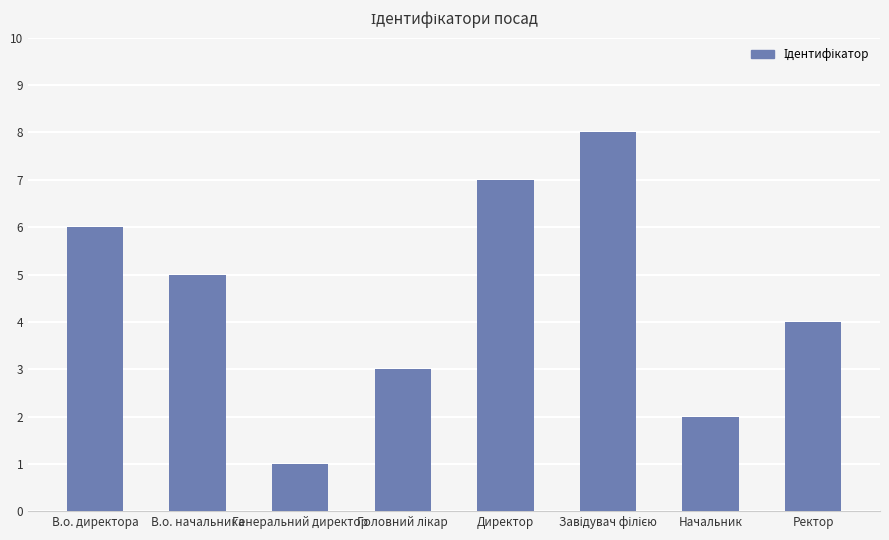

What is the sum of the values at В.о. директора and В.о. начальника?

11